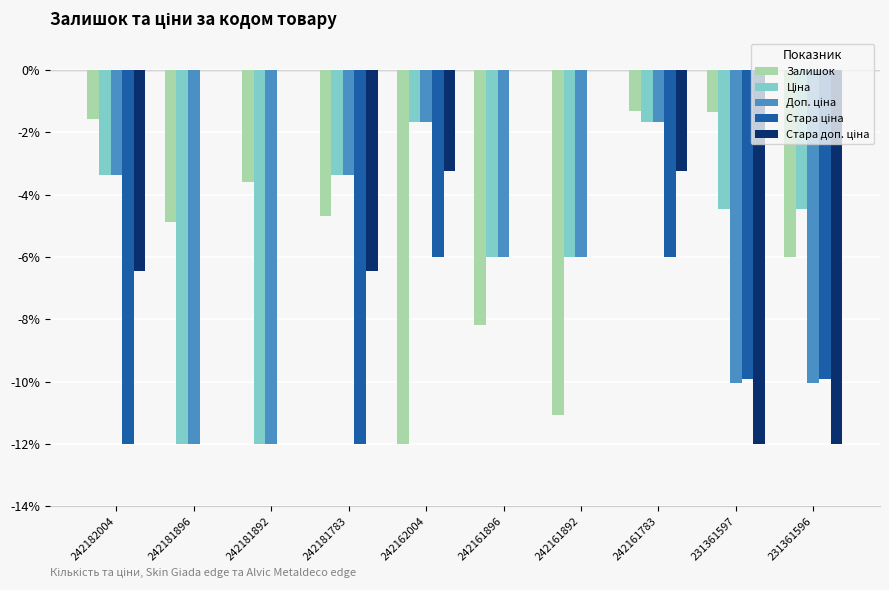

How many groups of bars are there?

10